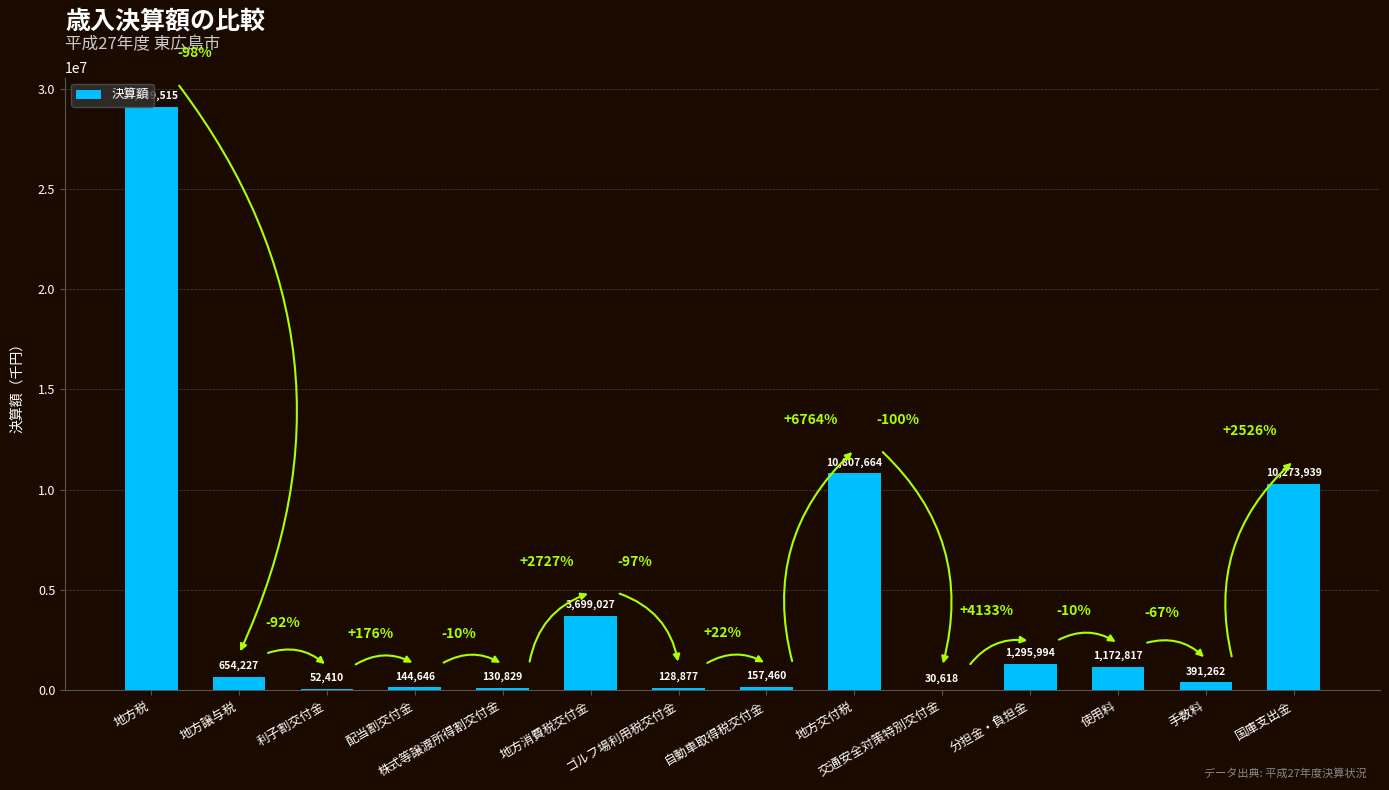

The value at 地方譲与税 is 654227. True or false?

True